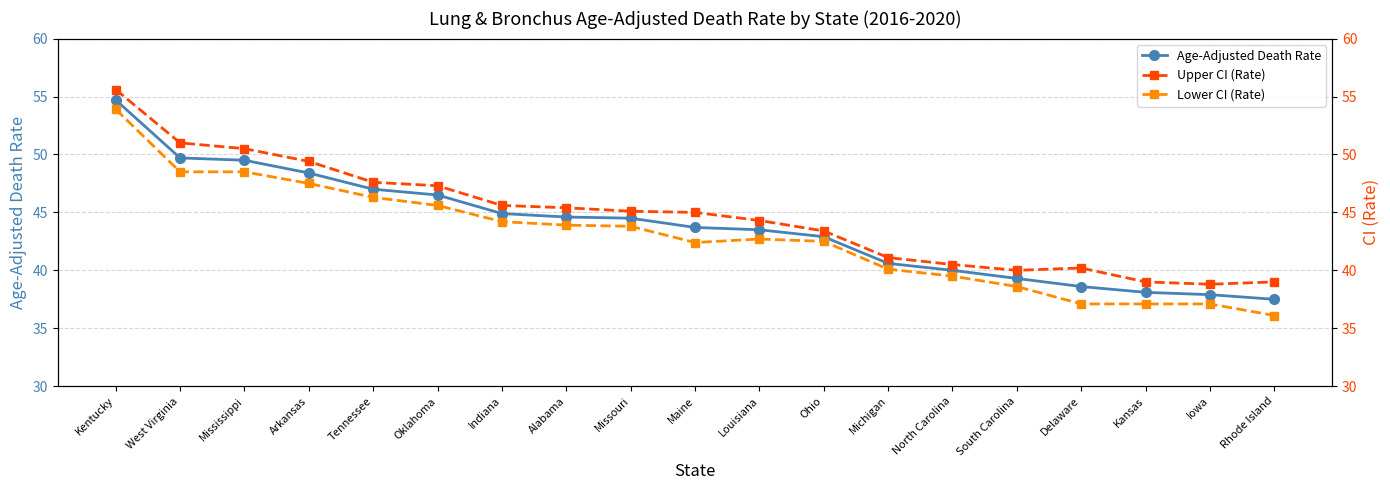

What are all the series names shown in the legend?

Age-Adjusted Death Rate, Upper CI (Rate), Lower CI (Rate)